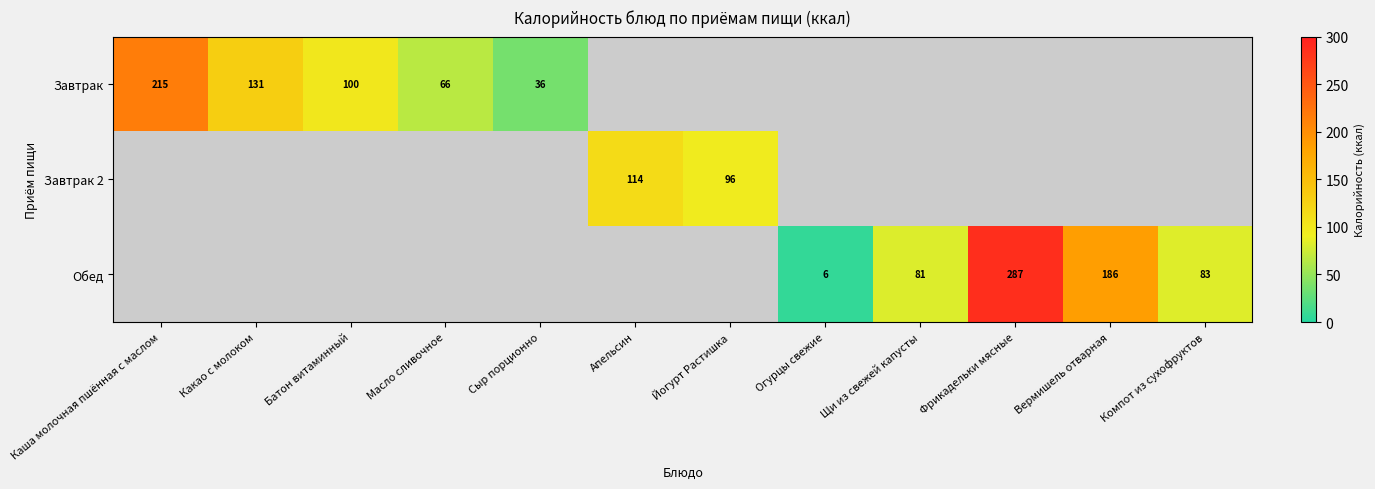

The Обед series shows 81 at Щи из свежей капусты. True or false?

True